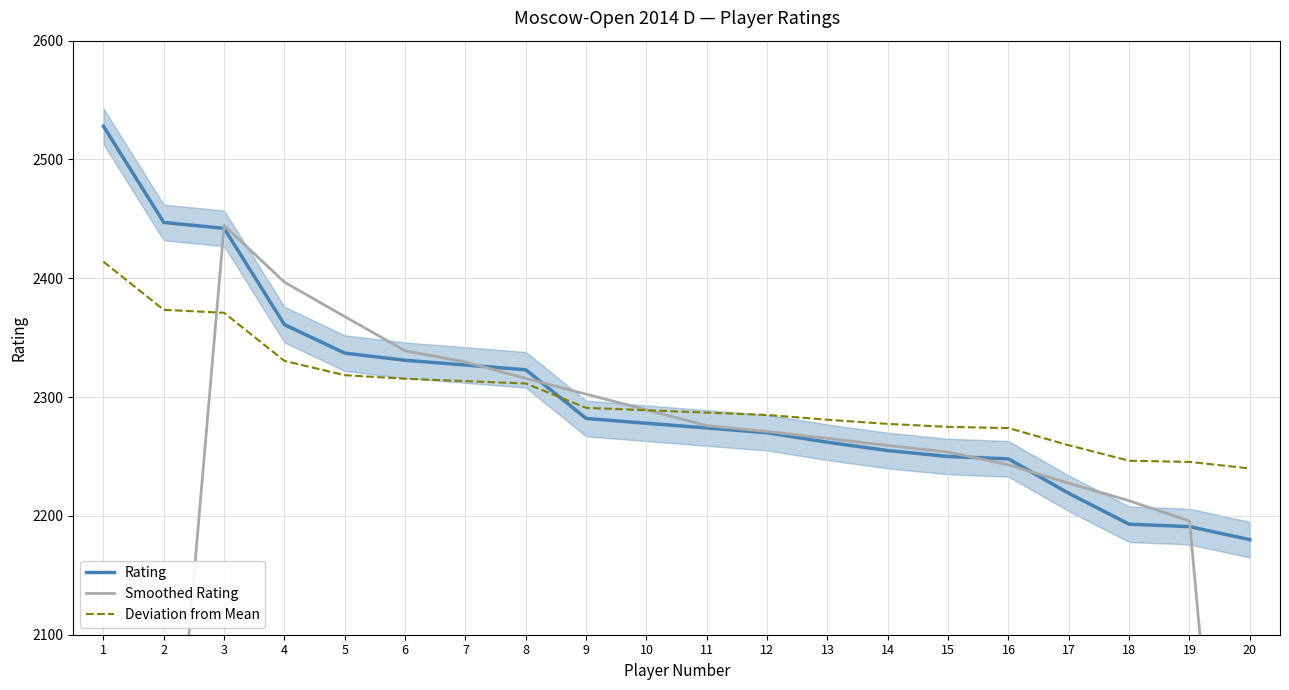

What is the minimum value shown in the chart?

1243.8